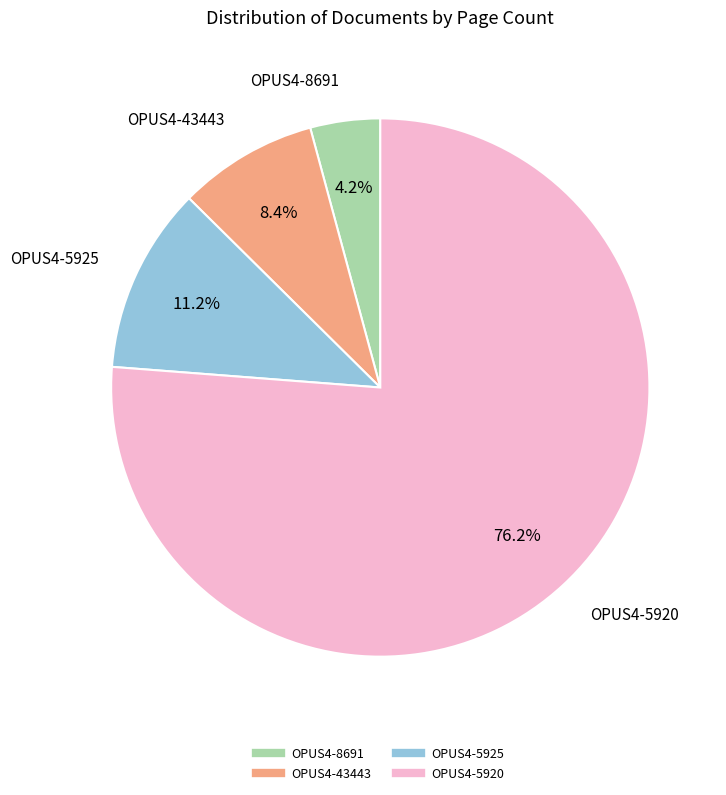

What portion of the pie excludes OPUS4-5920?

23.8%